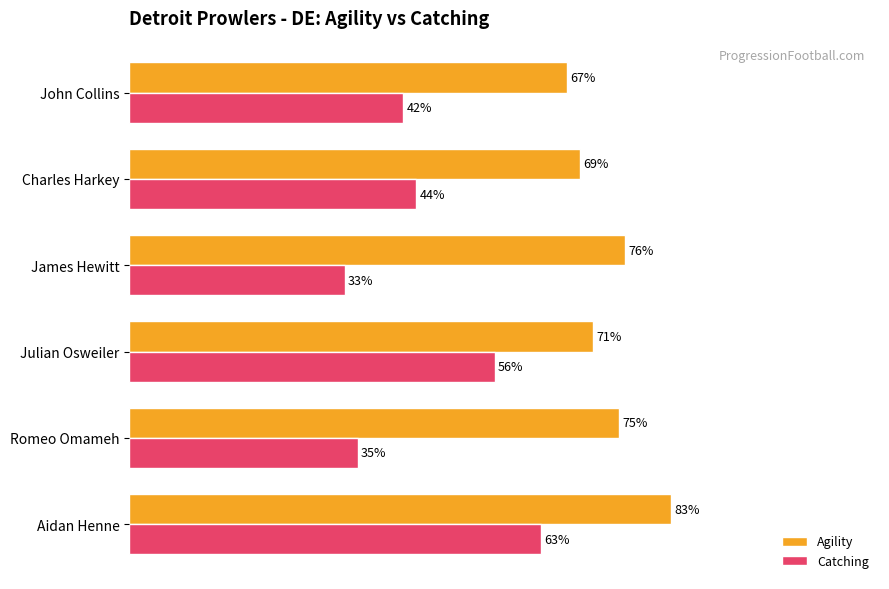

Which series has the largest total across all categories?

Agility